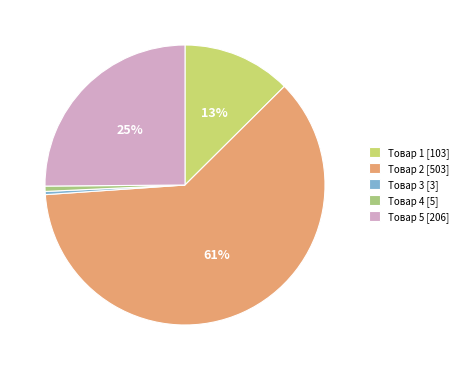

How many segments does this pie chart have?

5